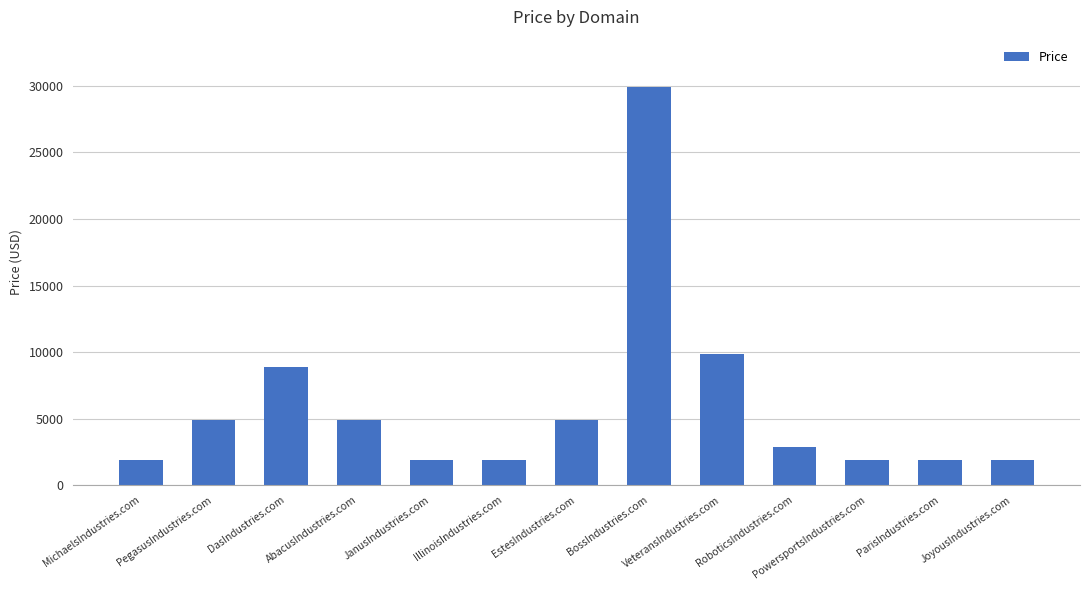

What is the sum of all values?

77544